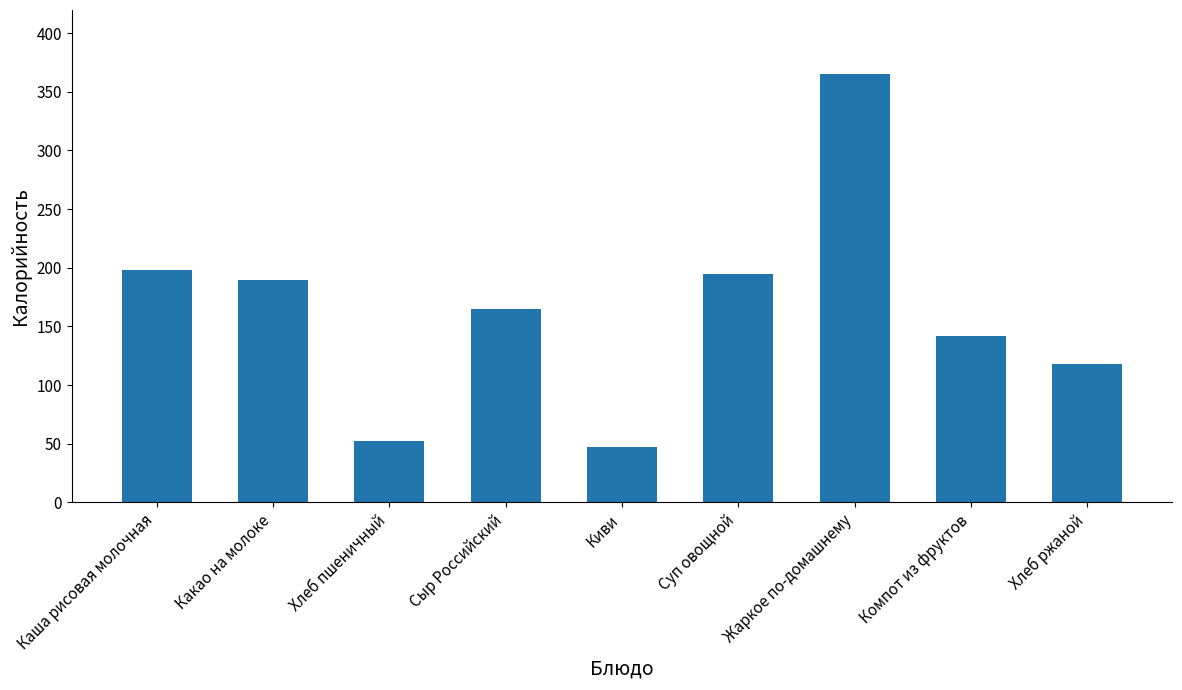

What is the ratio of the value at Жаркое по-домашнему to the value at Какао на молоке?

1.9